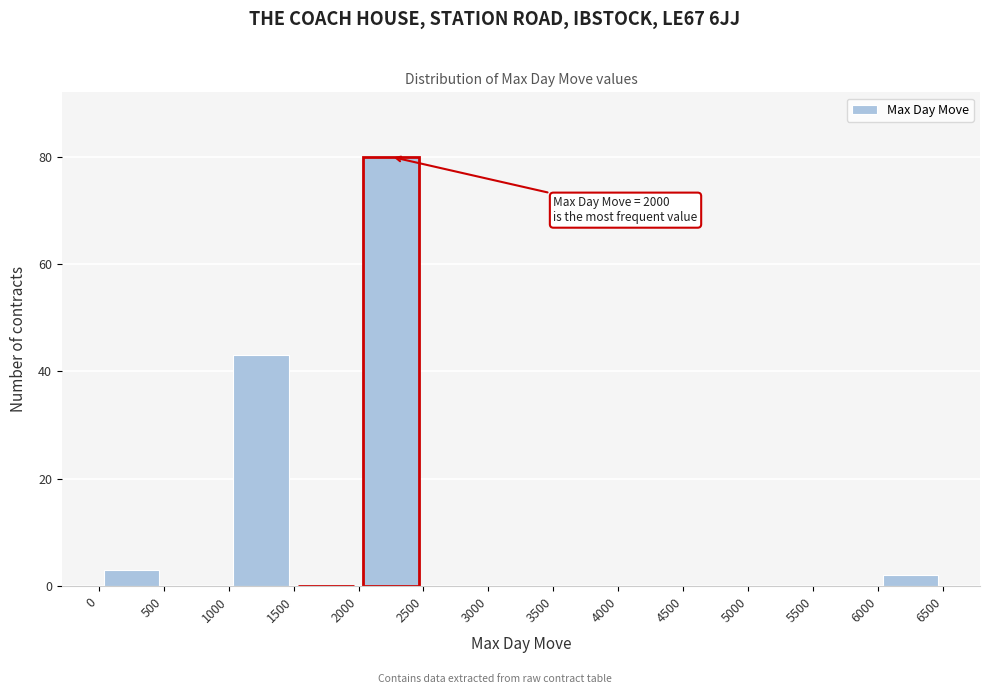

Over which range of the x-axis is the bar tallest?

2000 to 2500